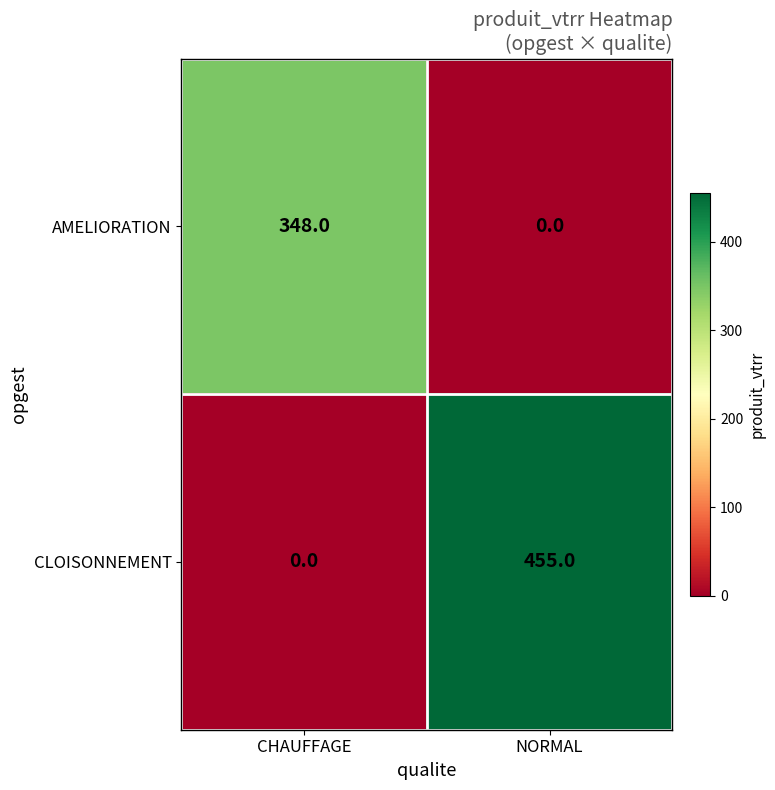

Is it true that CLOISONNEMENT equals 0 at CHAUFFAGE?

True